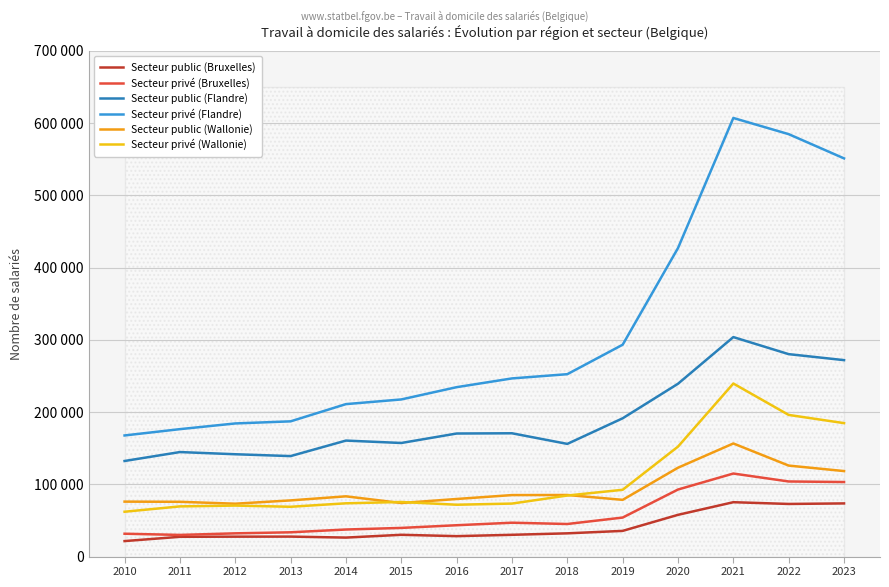

Reading right to left, transcribe all the data shown in this chart.

Secteur public (Bruxelles): 2023=73599	2022=72847	2021=75271	2020=57778	2019=35563	2018=32177	2017=30137	2016=28290	2015=30149	2014=26300	2013=27658	2012=27575	2011=27381	2010=21449
Secteur privé (Bruxelles): 2023=103204	2022=103960	2021=114952	2020=92815	2019=54012	2018=45100	2017=46884	2016=43390	2015=39682	2014=37464	2013=33618	2012=32174	2011=29979	2010=31630
Secteur public (Flandre): 2023=271913	2022=280196	2021=303806	2020=239231	2019=191408	2018=155969	2017=170681	2016=170338	2015=157232	2014=160564	2013=139094	2012=141647	2011=144680	2010=132317
Secteur privé (Flandre): 2023=551166	2022=584699	2021=607099	2020=427035	2019=293256	2018=252470	2017=246610	2016=234490	2015=217505	2014=211031	2013=187192	2012=184280	2011=176390	2010=167655
Secteur public (Wallonie): 2023=118364	2022=125958	2021=156573	2020=123007	2019=78522	2018=85270	2017=85126	2016=79723	2015=74127	2014=83405	2013=77761	2012=73203	2011=75824	2010=76073
Secteur privé (Wallonie): 2023=184721	2022=196073	2021=239533	2020=152201	2019=92455	2018=84520	2017=73367	2016=71769	2015=75574	2014=73744	2013=68947	2012=70600	2011=69470	2010=62075